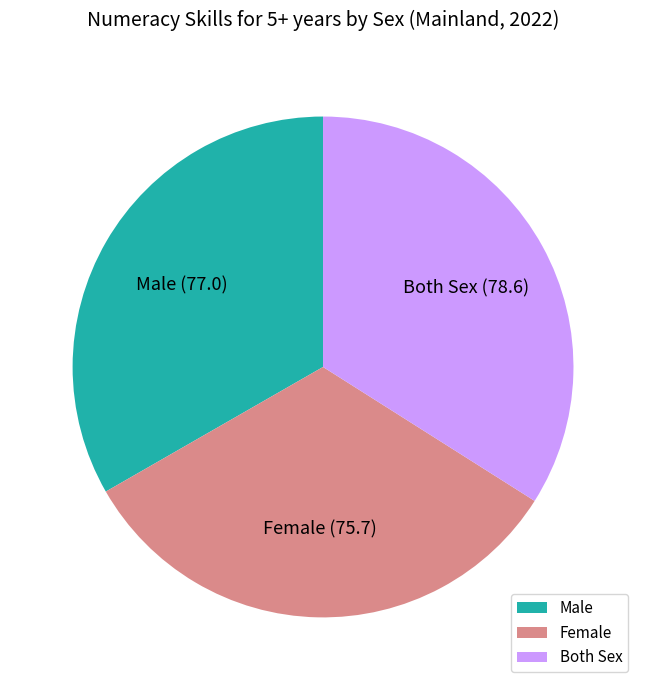

Between Male and Both Sex, which is larger?

Both Sex